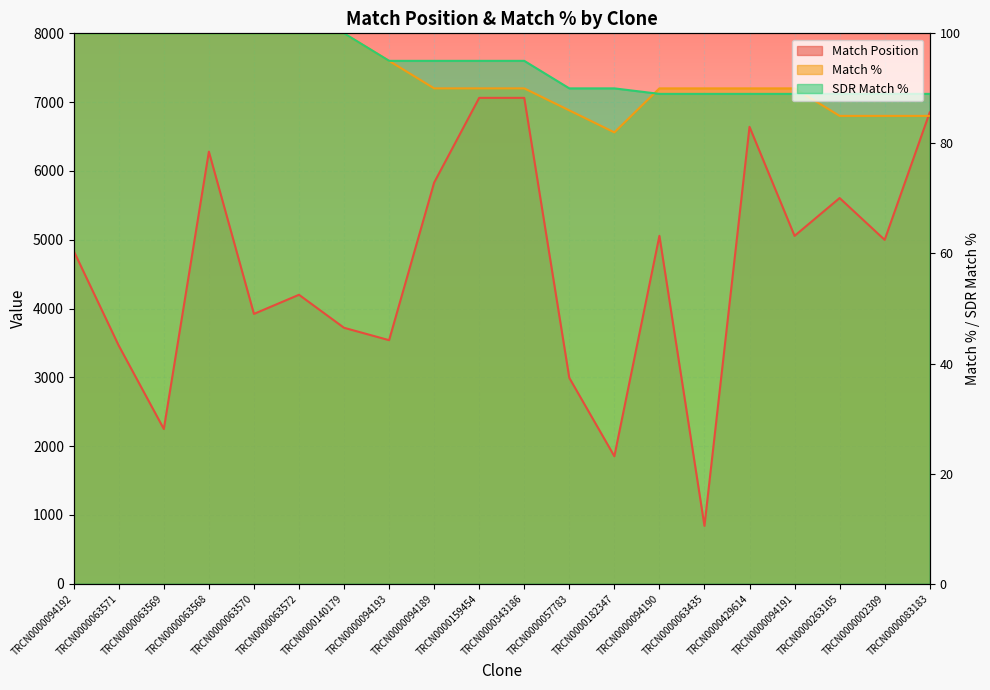

True or false: Match Position and Match % cross at least once.

True